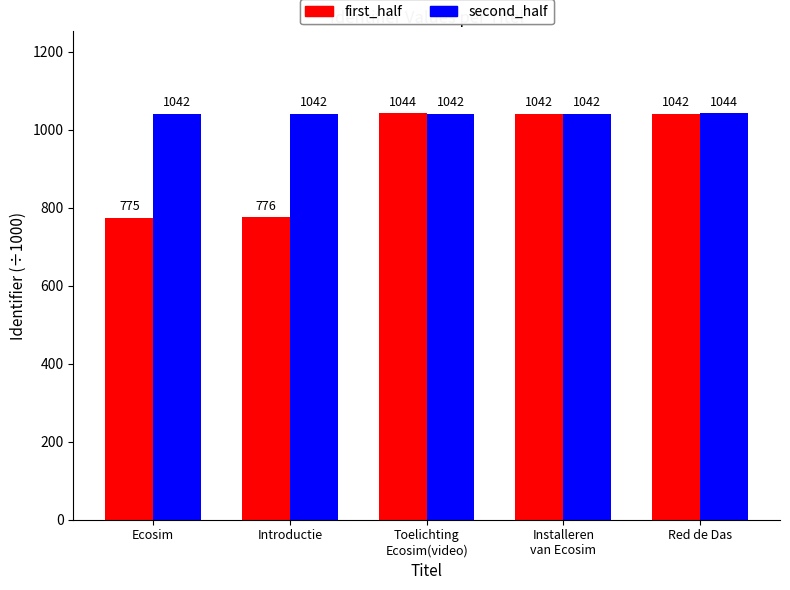

What is the minimum value shown in the chart?

775